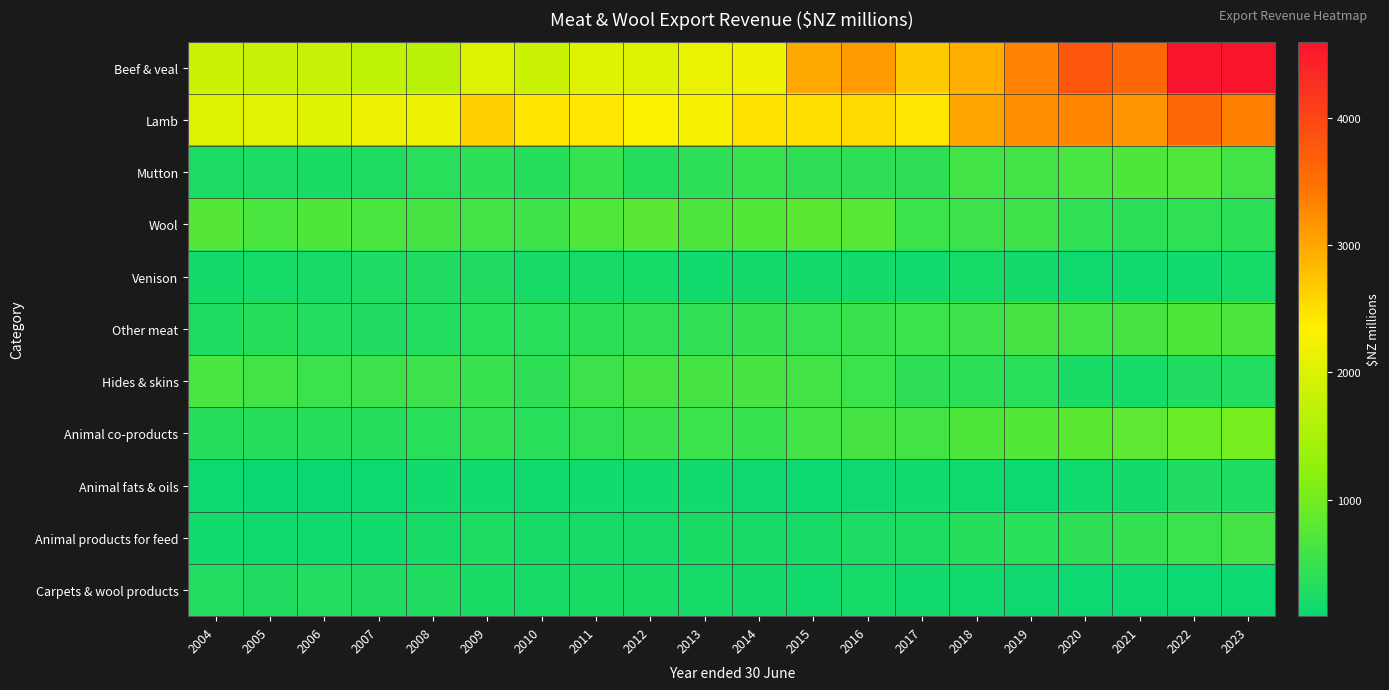

At 2010, list the series in order from largest to smallest.

Lamb, Beef & veal, Wool, Hides & skins, Other meat, Animal co-products, Mutton, Carpets & wool products, Animal products for feed, Venison, Animal fats & oils